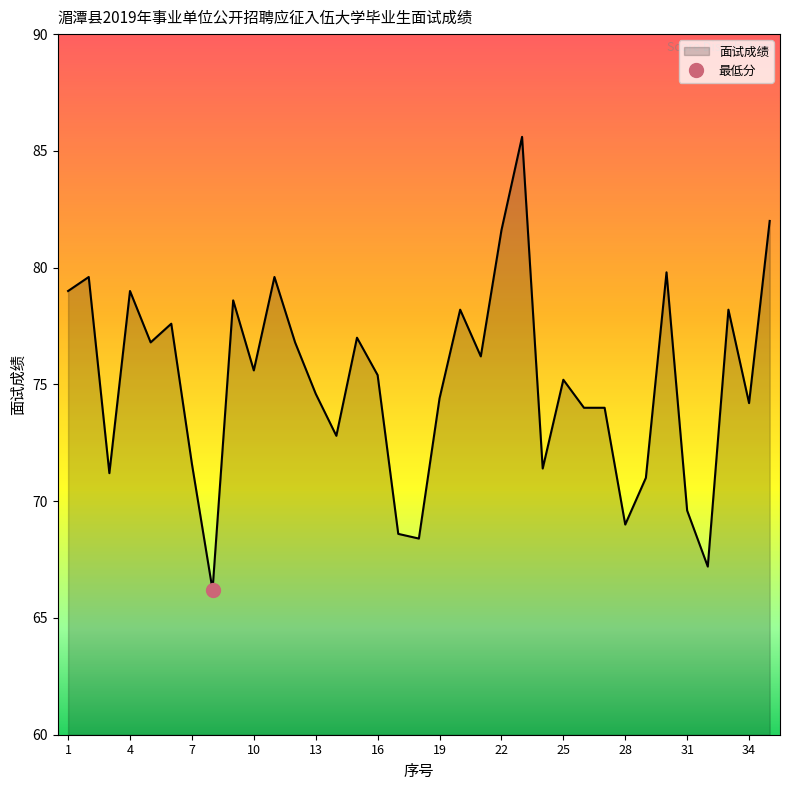

How many values are below 75?

16